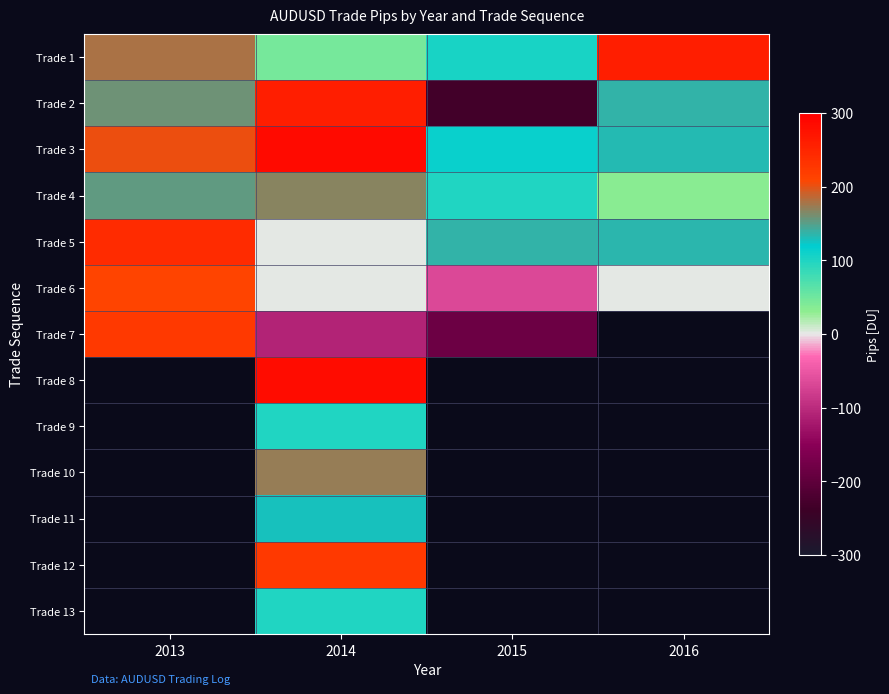

What is the greatest value displayed?

284.0